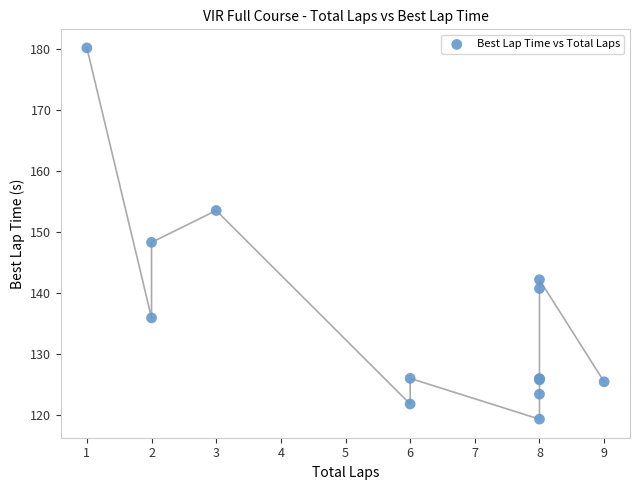

What Y value in the scatter plot is closest to 149?

148.3